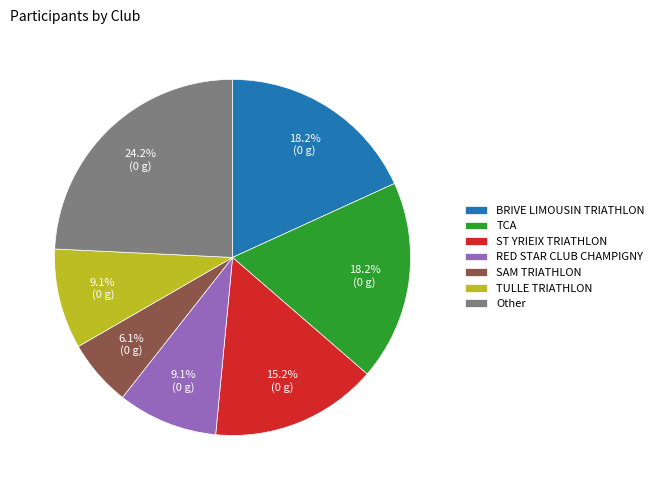

Is ST YRIEIX TRIATHLON the majority of the pie?

No